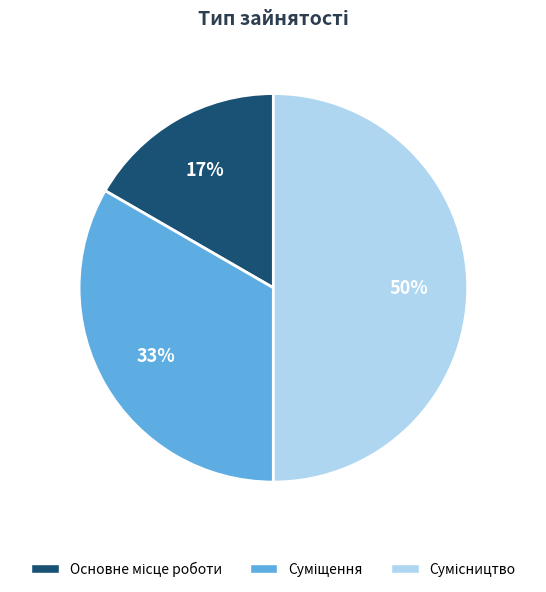

How many slices are in this pie chart?

3